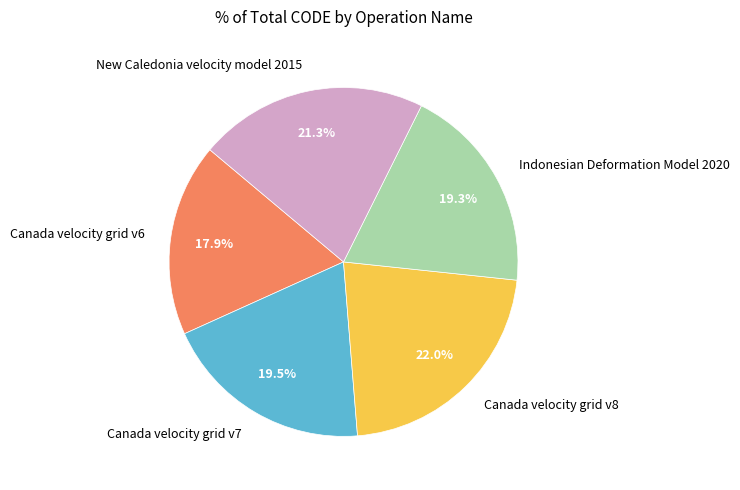

The Canada velocity grid v6 slice represents 18% of the pie. True or false?

True